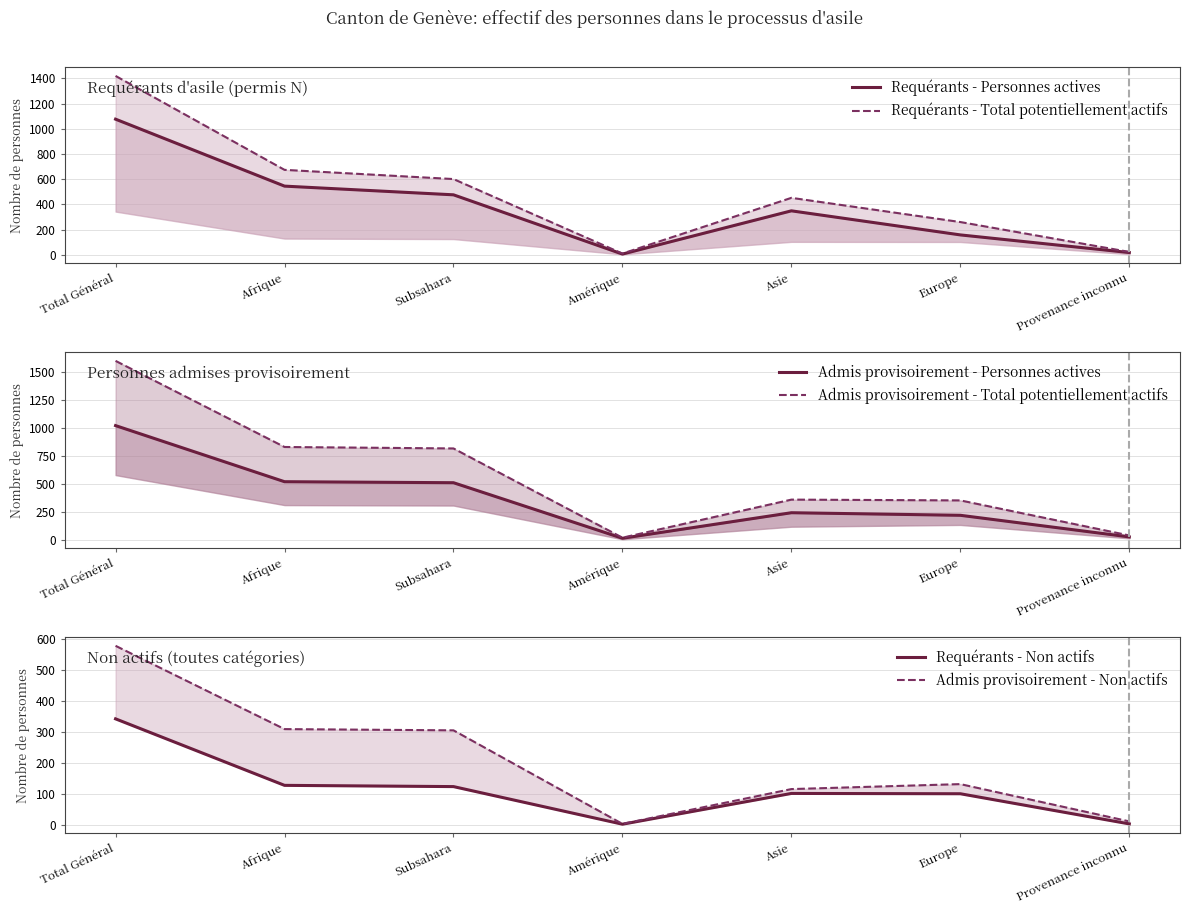

At which label does Requérants - Total potentiellement actifs first exceed 452?

Total Général